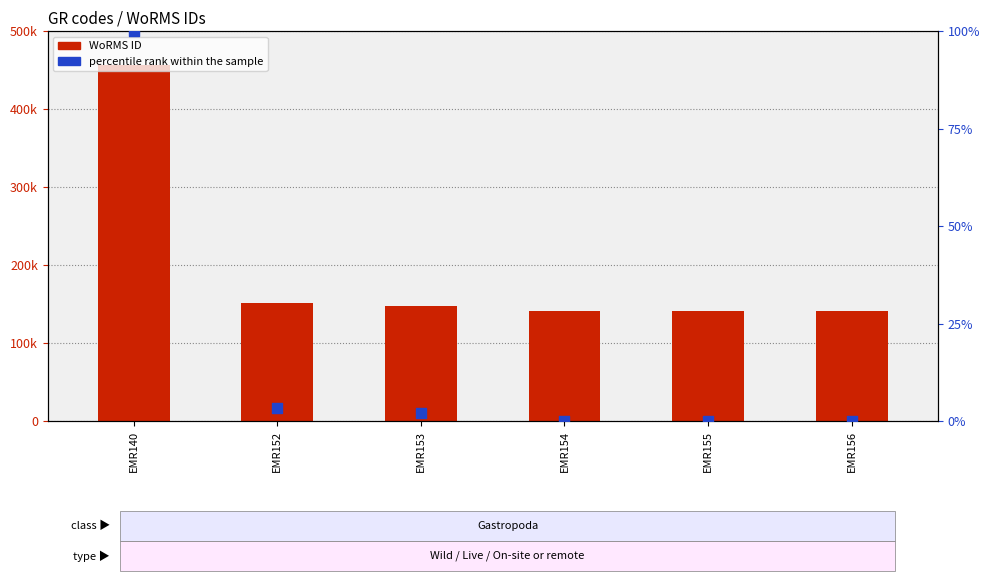

Is the value of percentile rank within the sample at EMR156 greater than the value of WoRMS ID at EMR155?

No